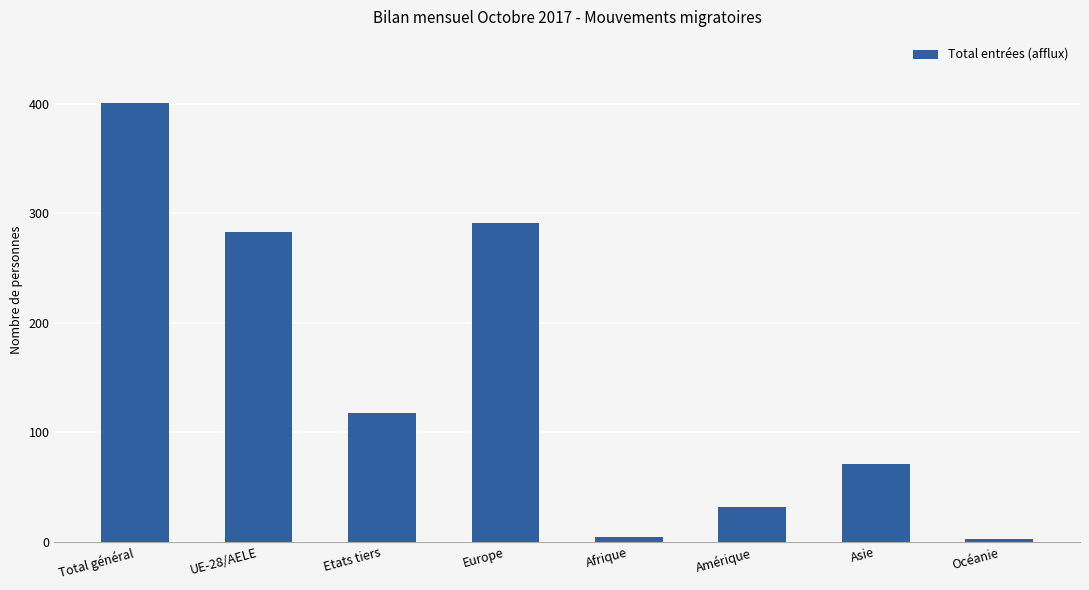

Count the number of categories in the chart.

8